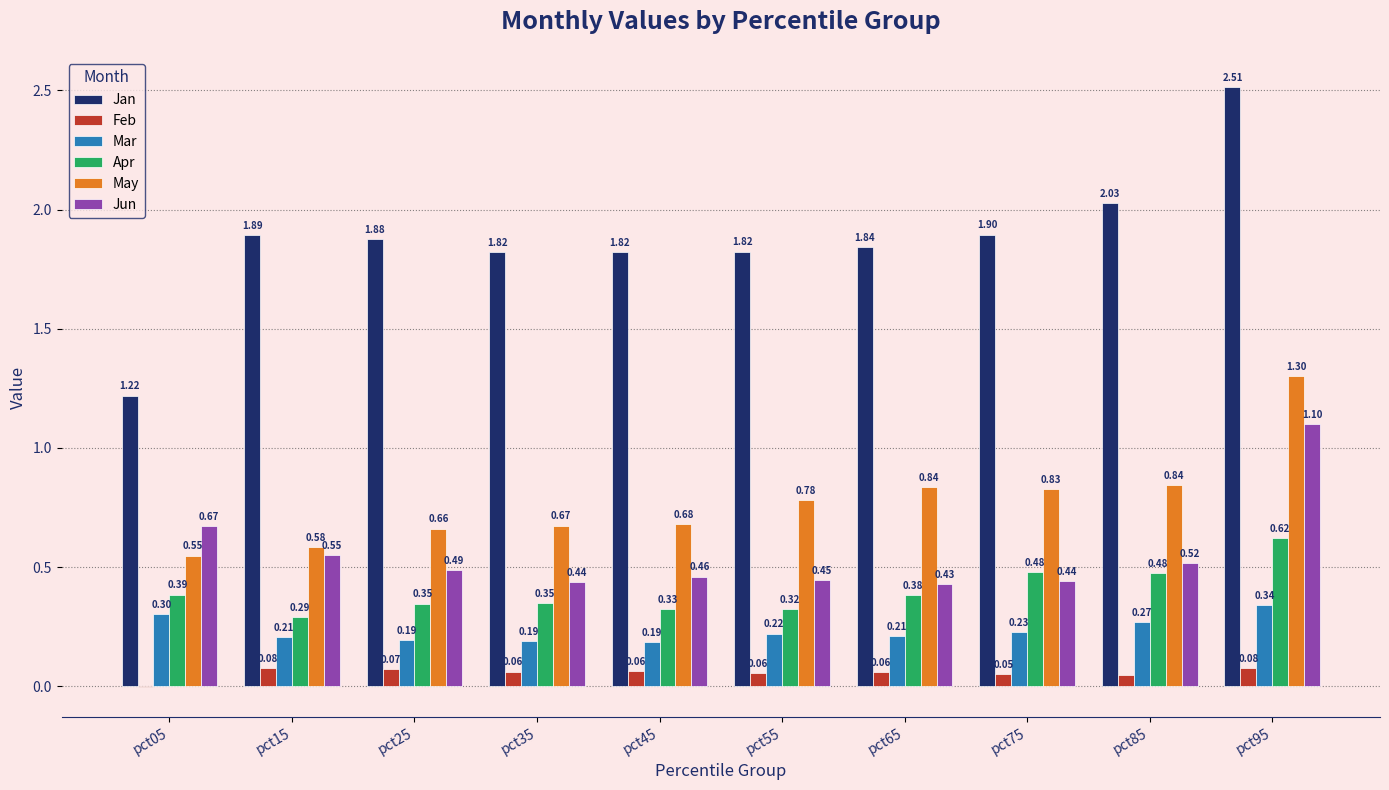

What is the total value across all series at pct45?

3.5